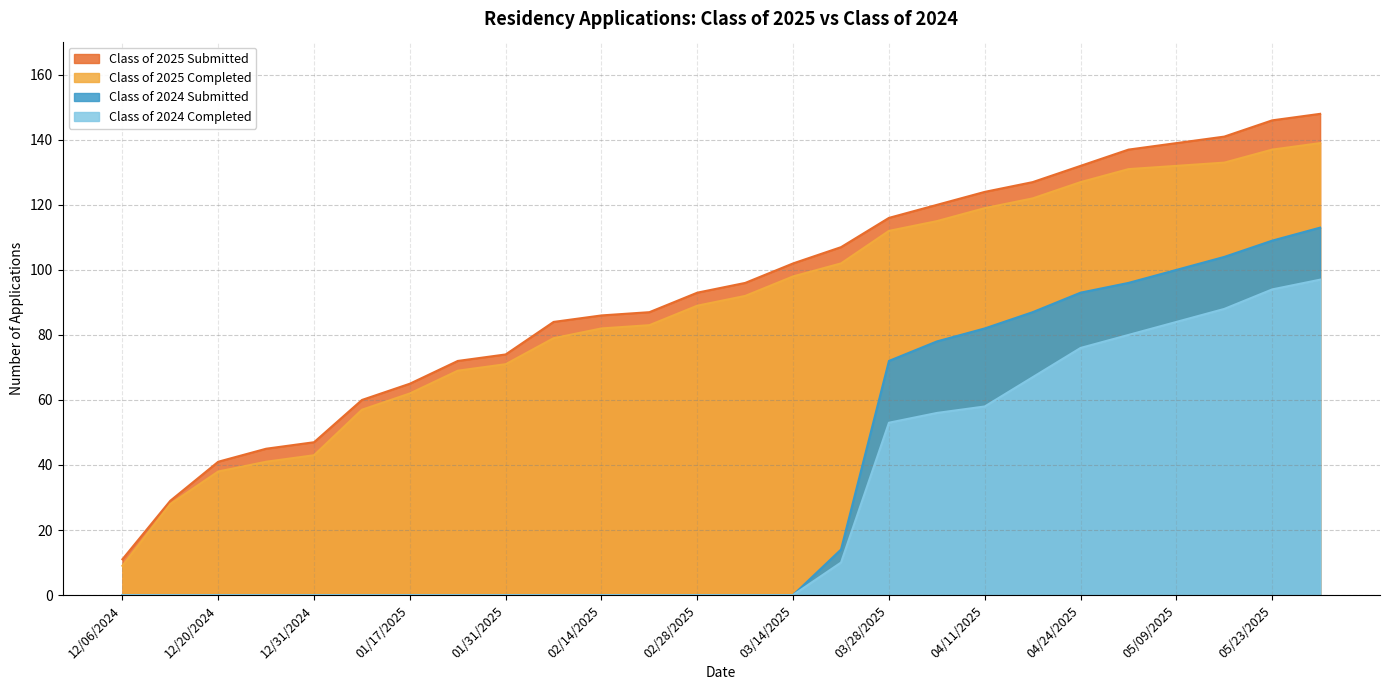

Is the value of Class of 2025 Completed at 03/07/2025 greater than the value of Class of 2025 Submitted at 05/02/2025?

No